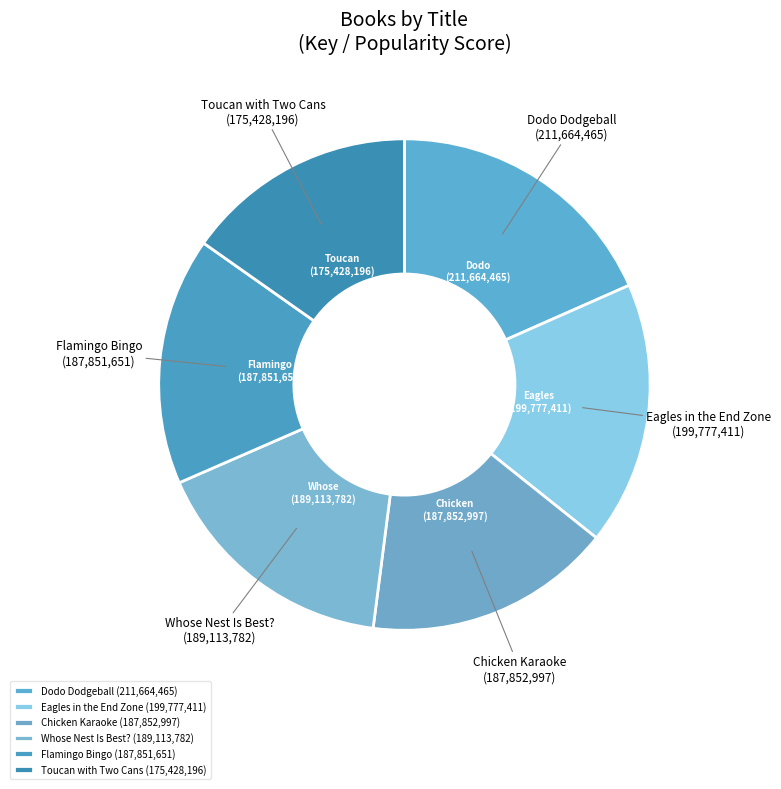

Approximately how many times larger is the value at Eagles in the End Zone (199,777,411) compared to Flamingo Bingo (187,851,651)?

1.1